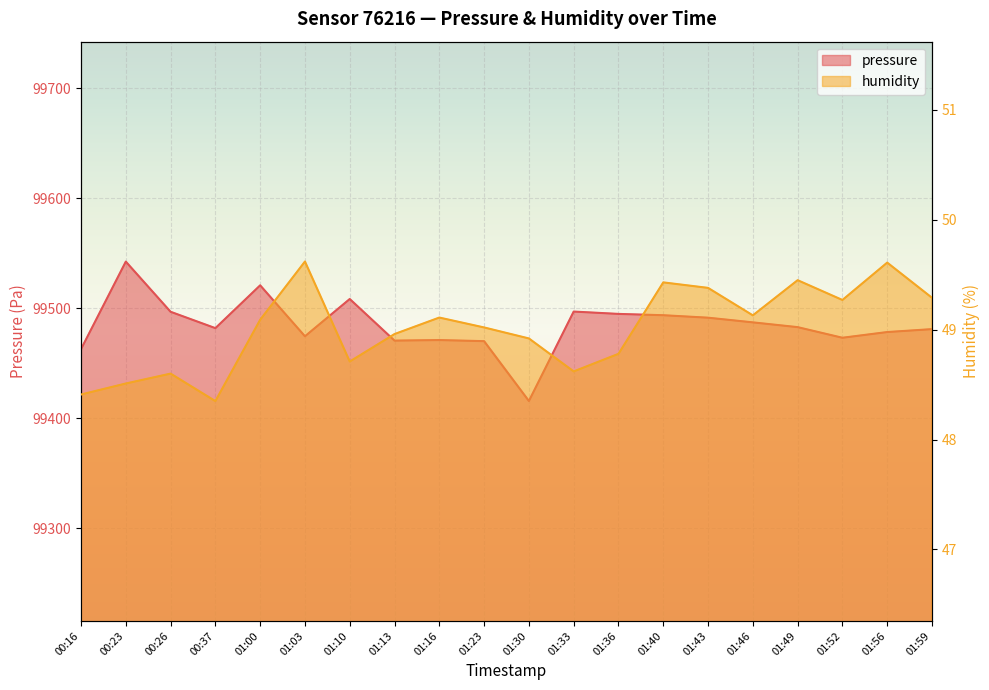

How many values in the pressure series exceed 99482?

10